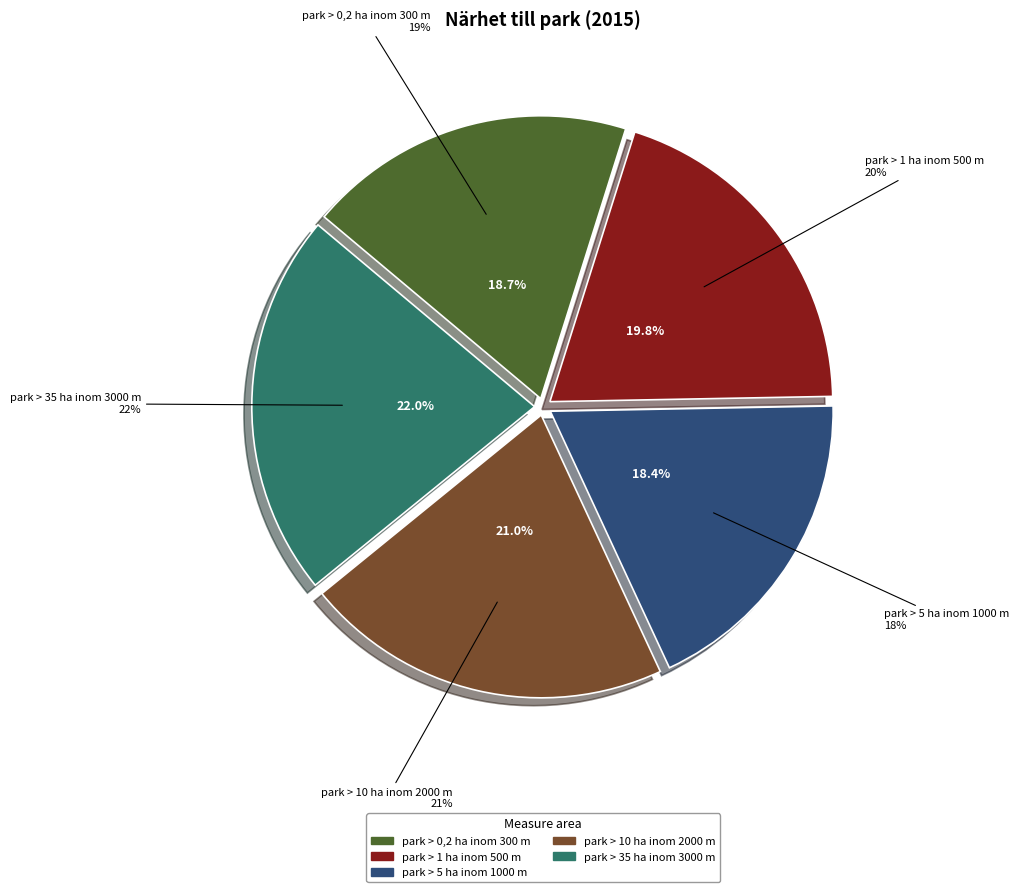

What is the ratio of the value at park > 0,2 ha inom 300 m to the value at park > 10 ha inom 2000 m?

0.9